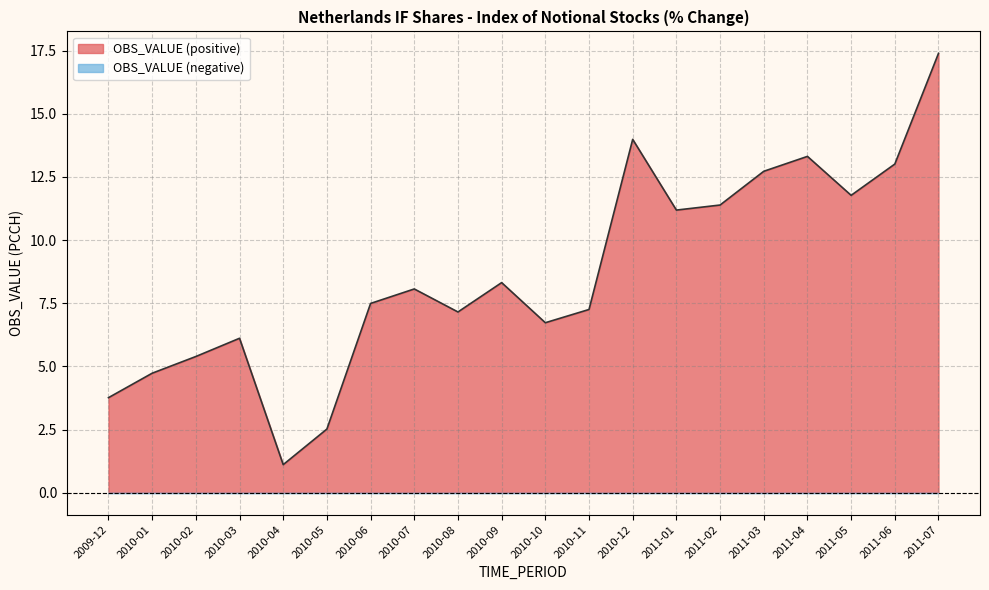

Rank the categories by value from highest to lowest.

2011-07, 2010-12, 2011-04, 2011-06, 2011-03, 2011-05, 2011-02, 2011-01, 2010-09, 2010-07, 2010-06, 2010-11, 2010-08, 2010-10, 2010-03, 2010-02, 2010-01, 2009-12, 2010-05, 2010-04